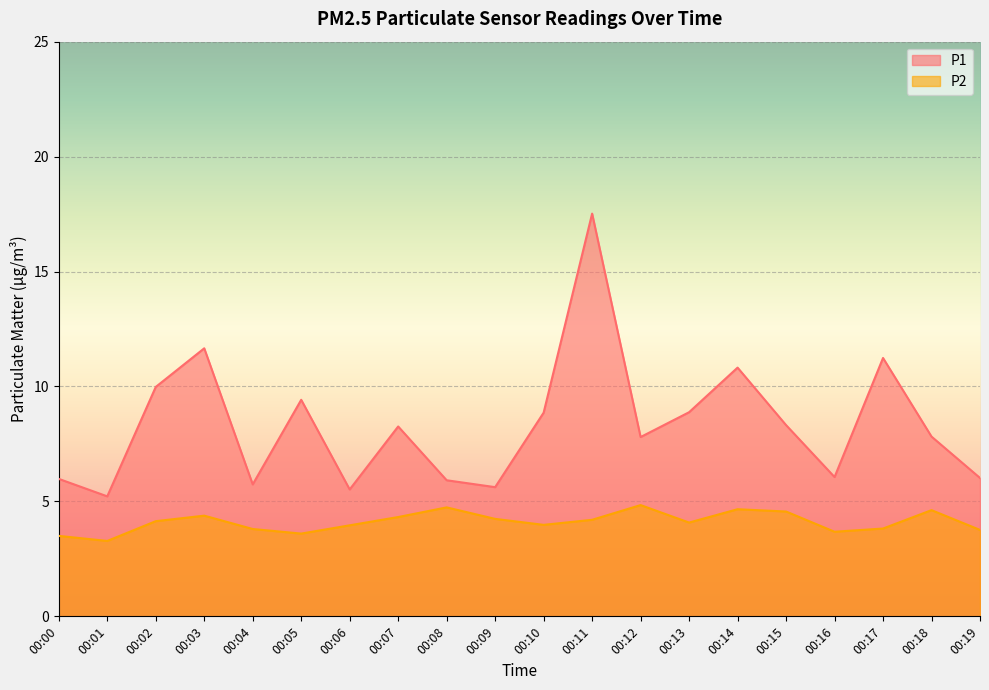

At which category is the sum across all series the highest?

00:11